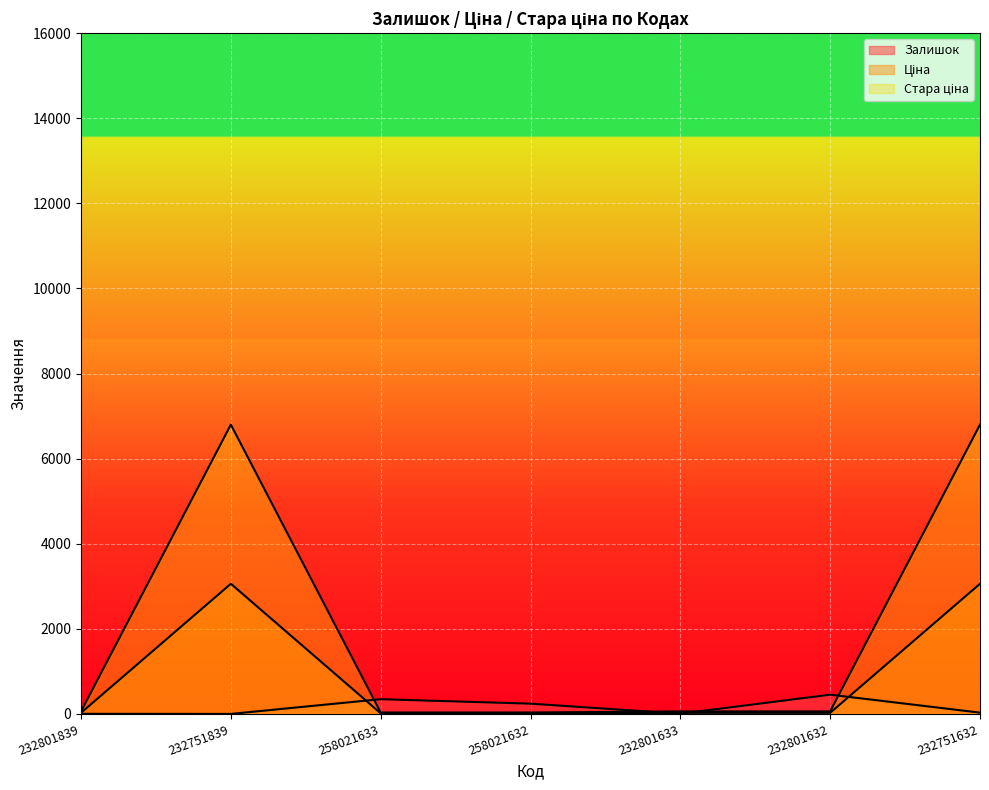

Rank the series by their maximum value, from highest to lowest.

Стара ціна, Ціна, Залишок